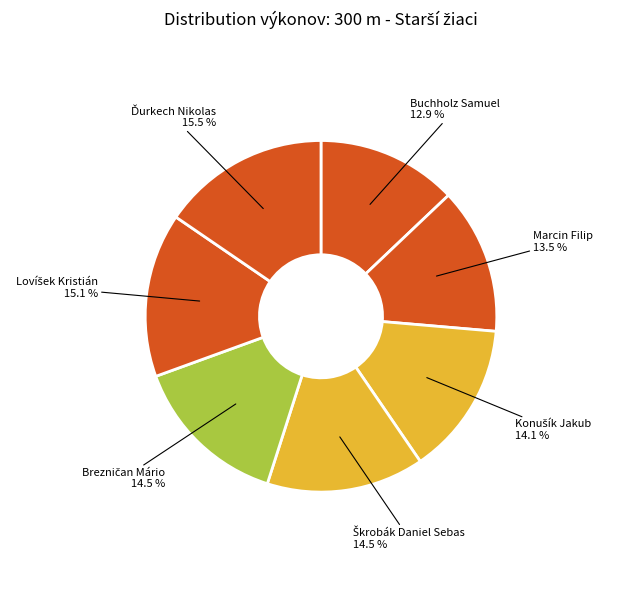

Count the number of slices in the pie.

7